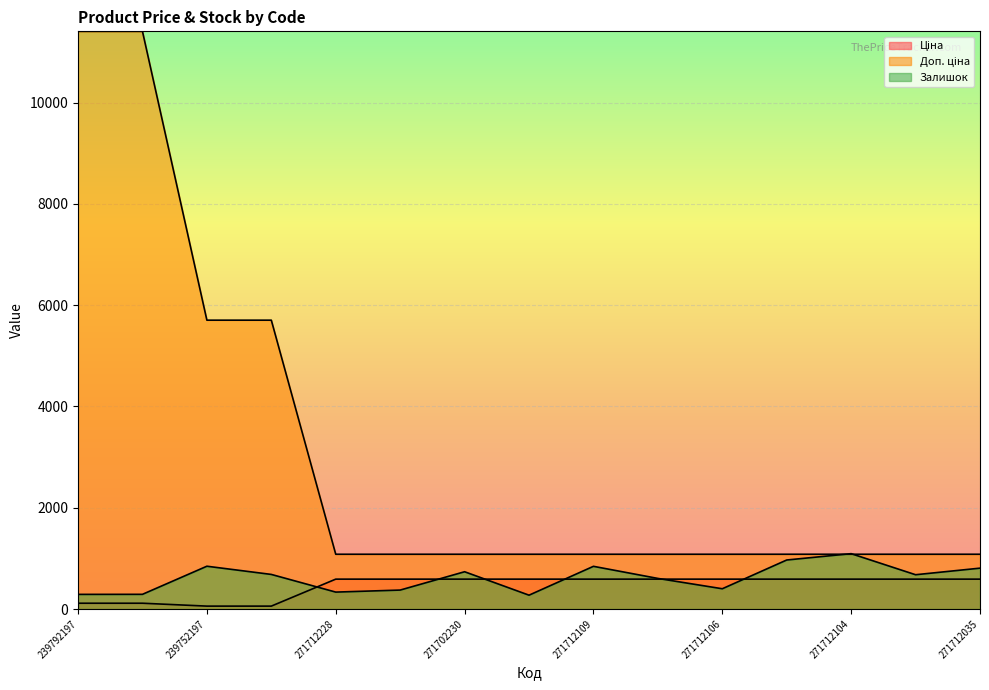

At which category is the sum across all series the highest?

239792196